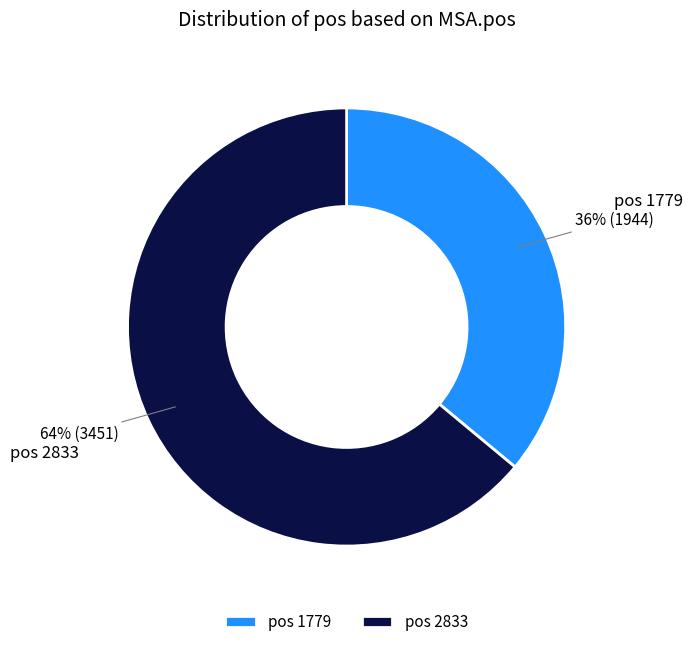

To the nearest percent, what portion does pos 2833 represent?

64%